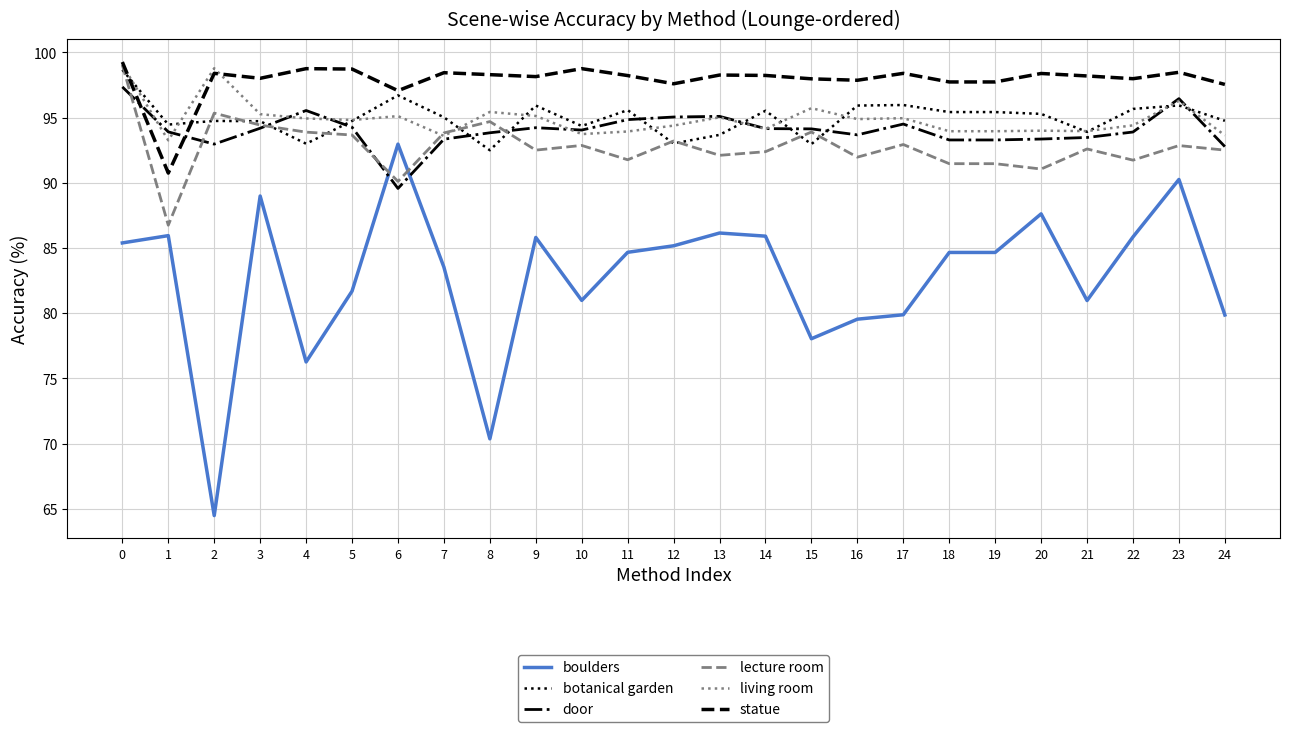

What is the approximate value of lecture room at 4?

93.9